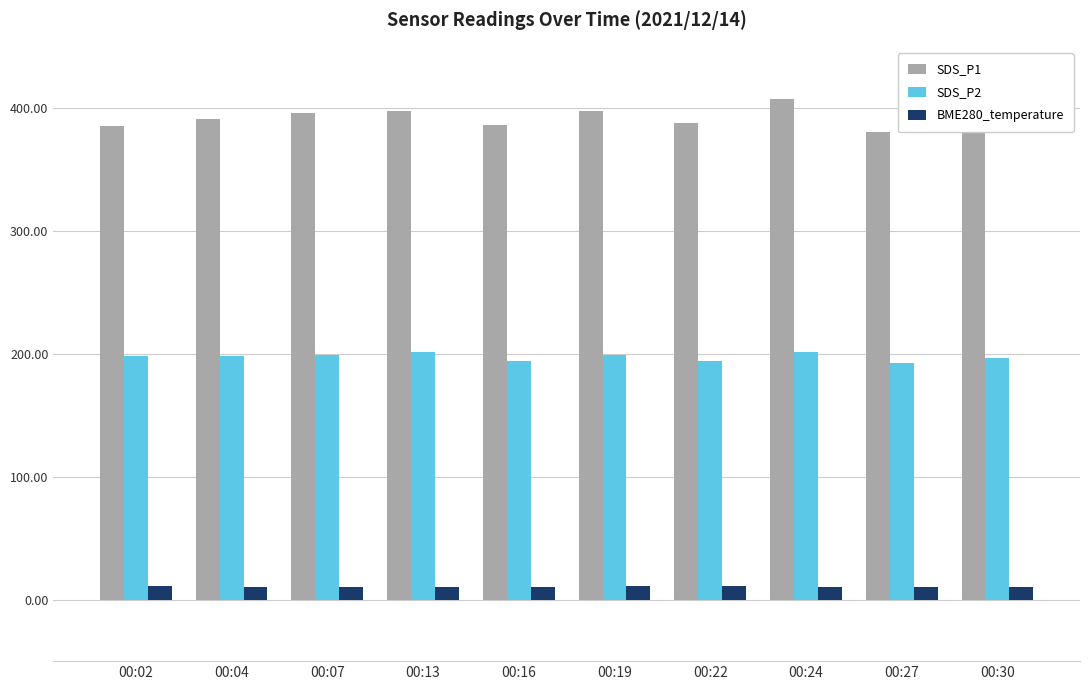

What is the value of the SDS_P1 bar at the 4th from the left?

397.4